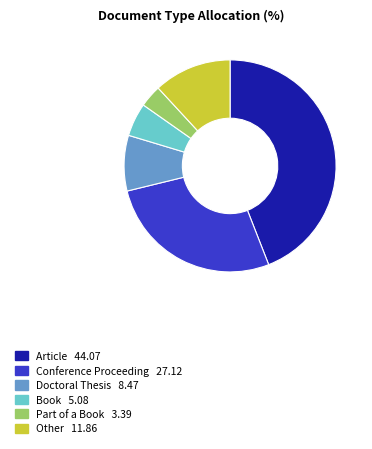

Combined, do Book and Conference Proceeding account for over 50%?

No